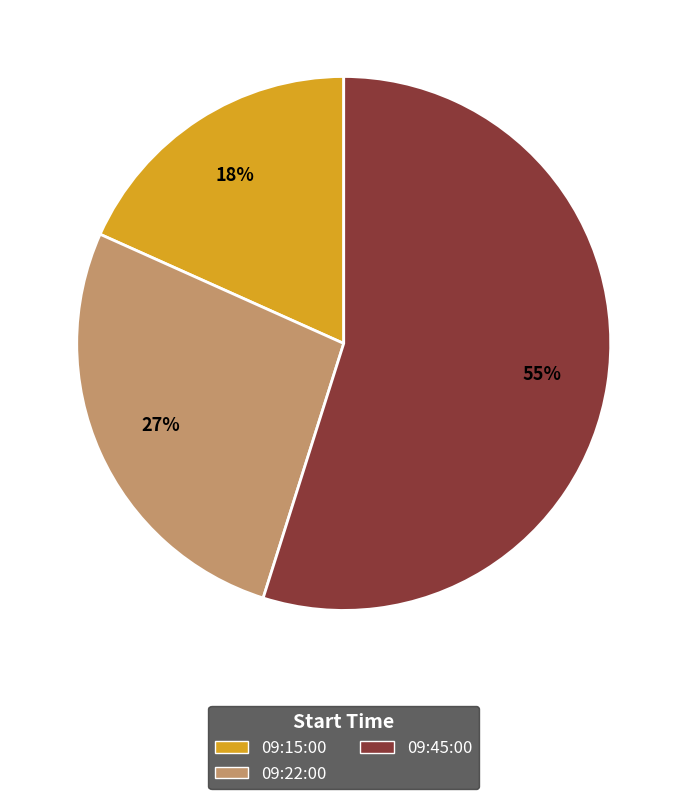

Rank the categories by value from lowest to highest.

09:15:00, 09:22:00, 09:45:00